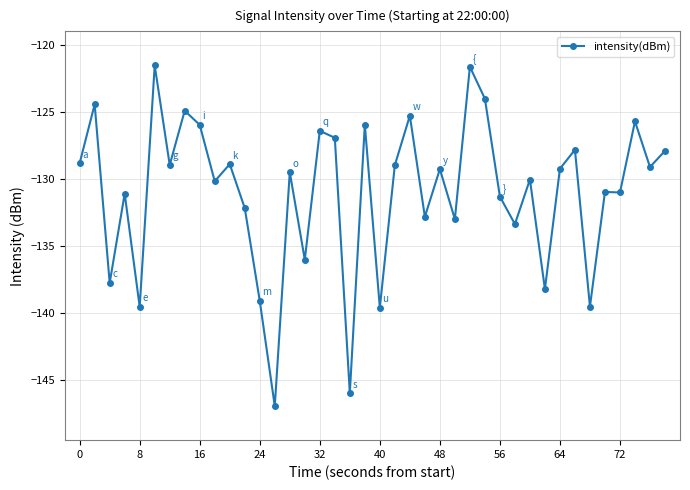

Count the number of data series in this chart.

1